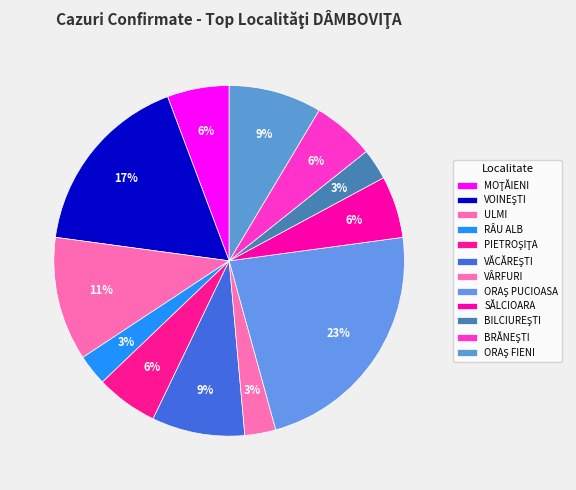

How many slices are in this pie chart?

12